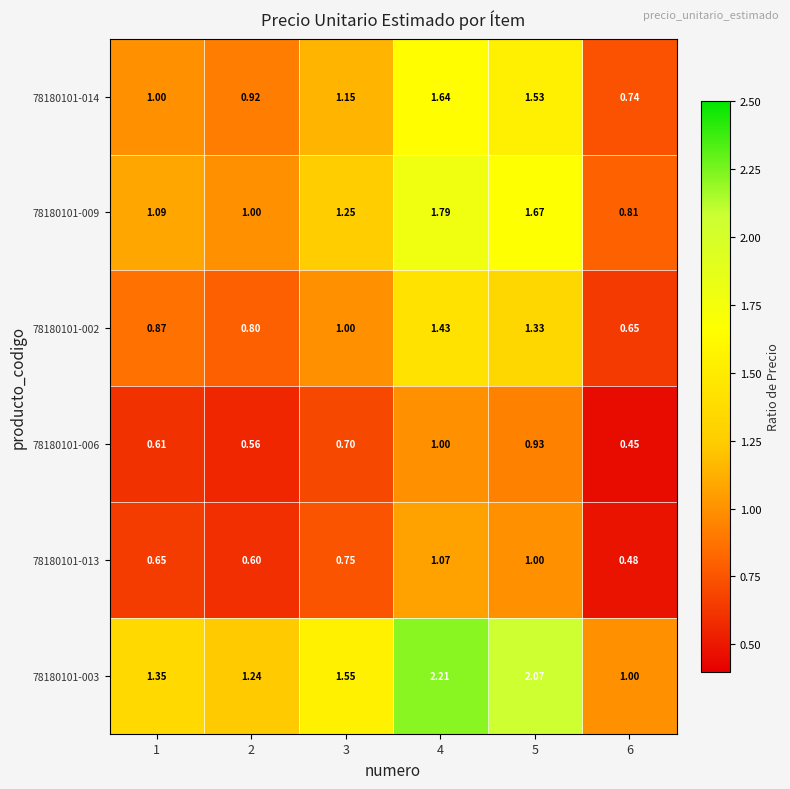

Is the value of 78180101-002 at 6 greater than the value of 78180101-003 at 1?

No